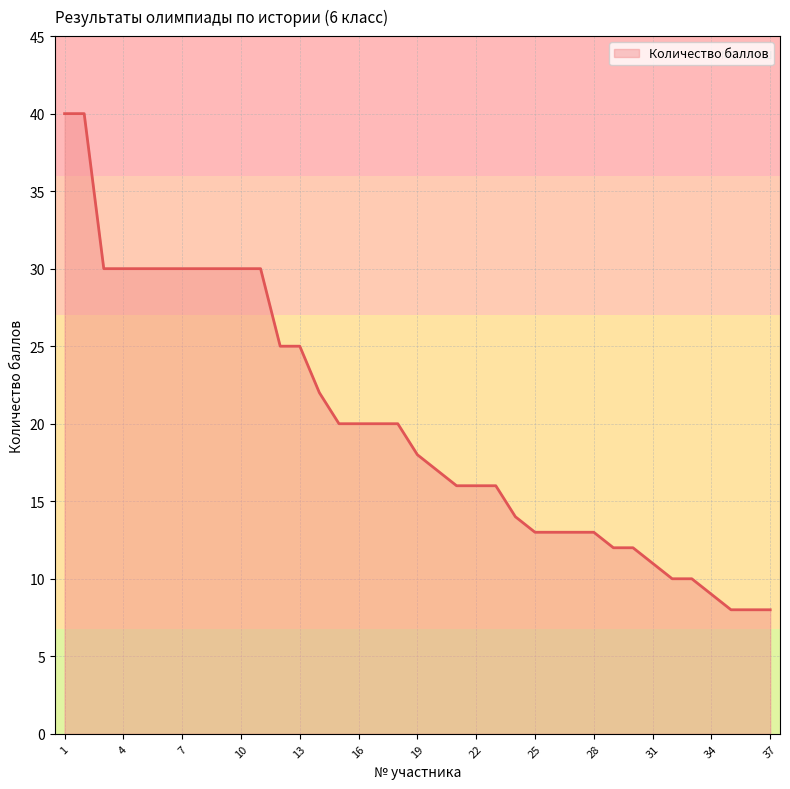

Reading left to right, what are all the values shown in this chart?

40	40	30	30	30	30	30	30	30	30	30	25	25	22	20	20	20	20	18	17	16	16	16	14	13	13	13	13	12	12	11	10	10	9	8	8	8